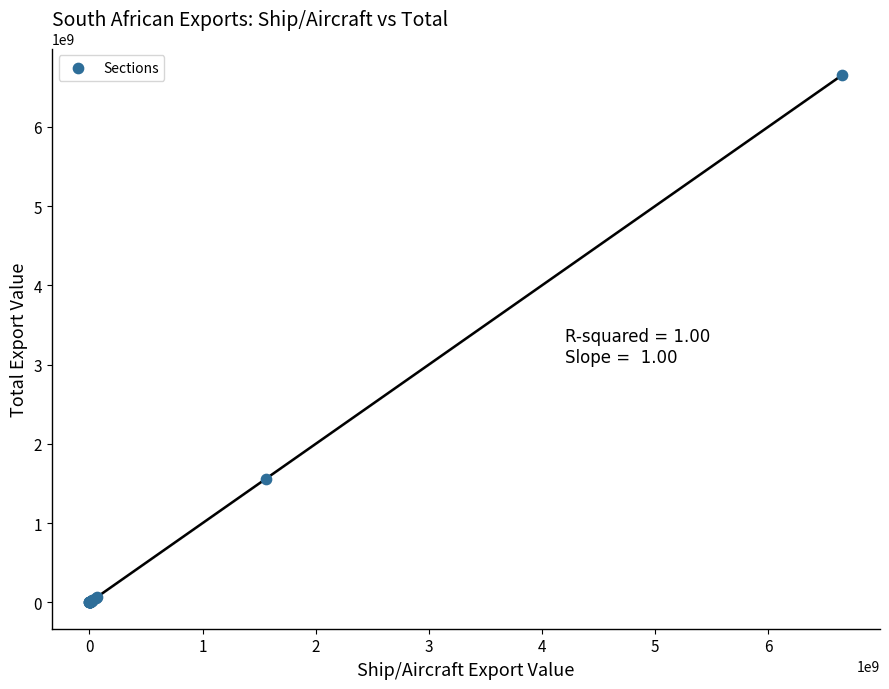

What Y value in the scatter plot is closest to 3328239577?

1558520224